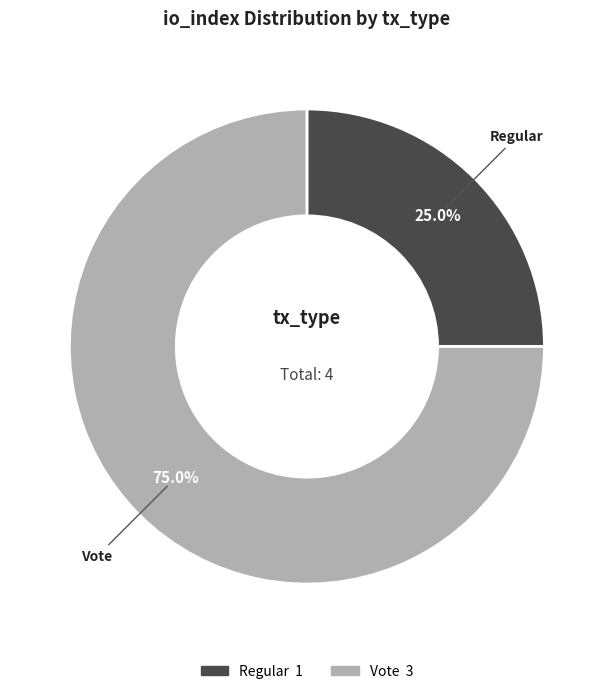

To the nearest percent, what is the difference between the Vote and Regular slice percentages?

50%